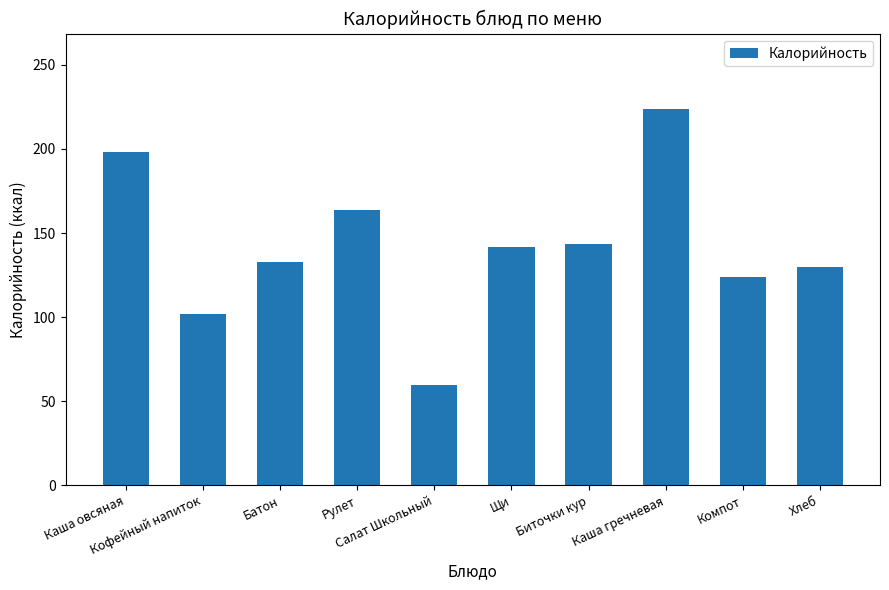

What is the smallest value displayed?

59.9